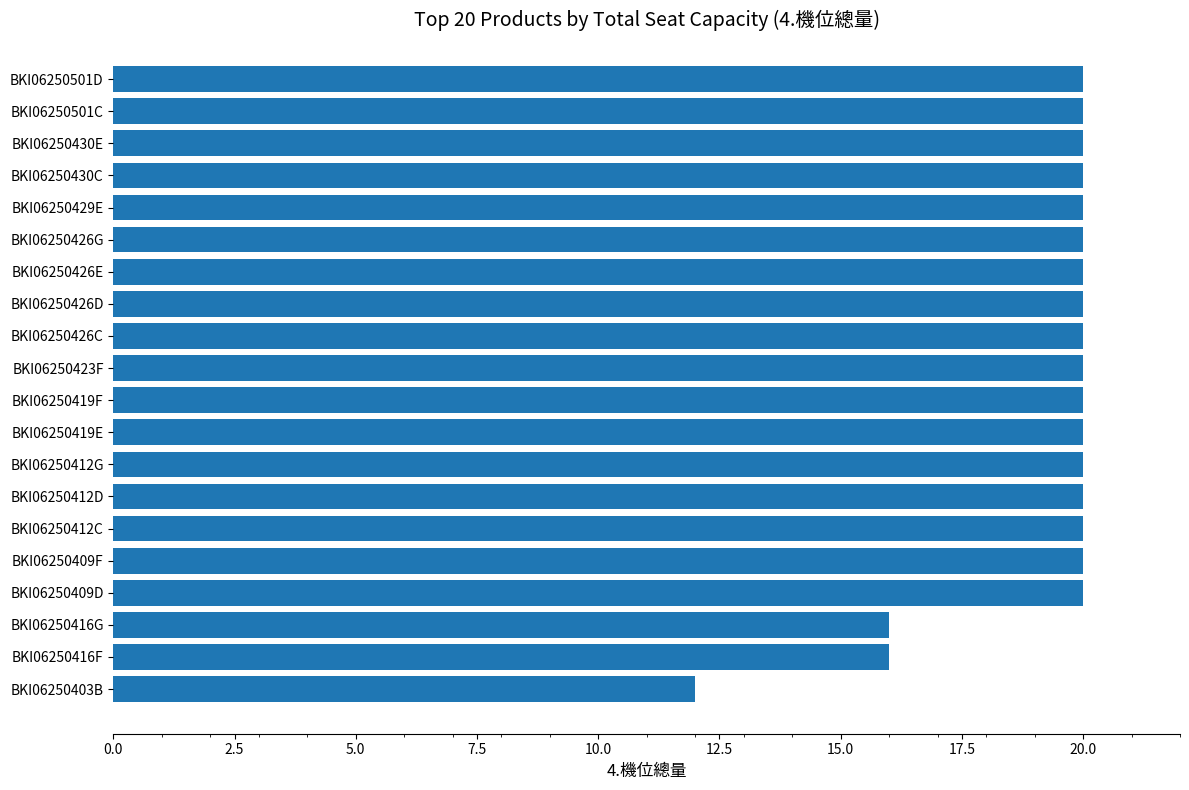

What is the maximum value shown in the chart?

20